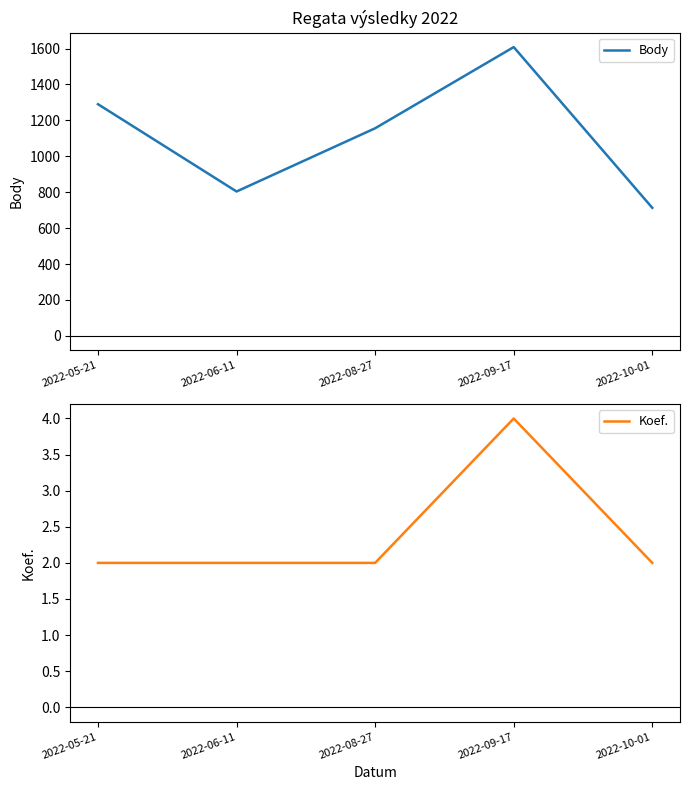

List the series in order of their overall mean, highest first.

Body, Koef.